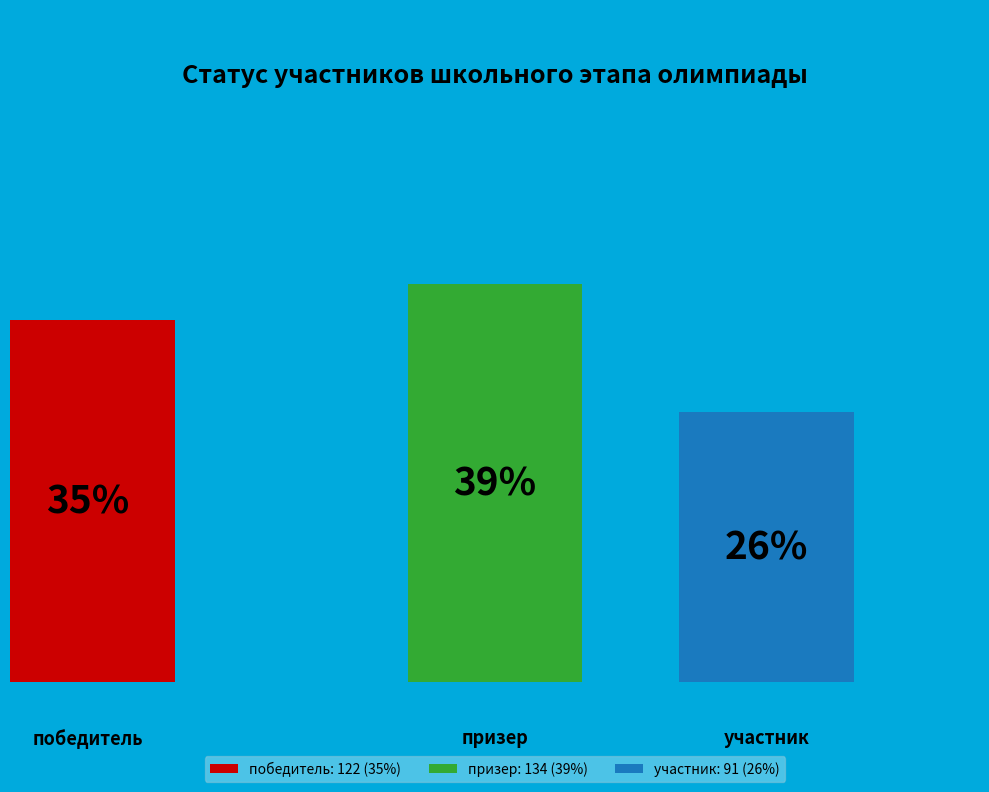

Which slice is the largest?

призер